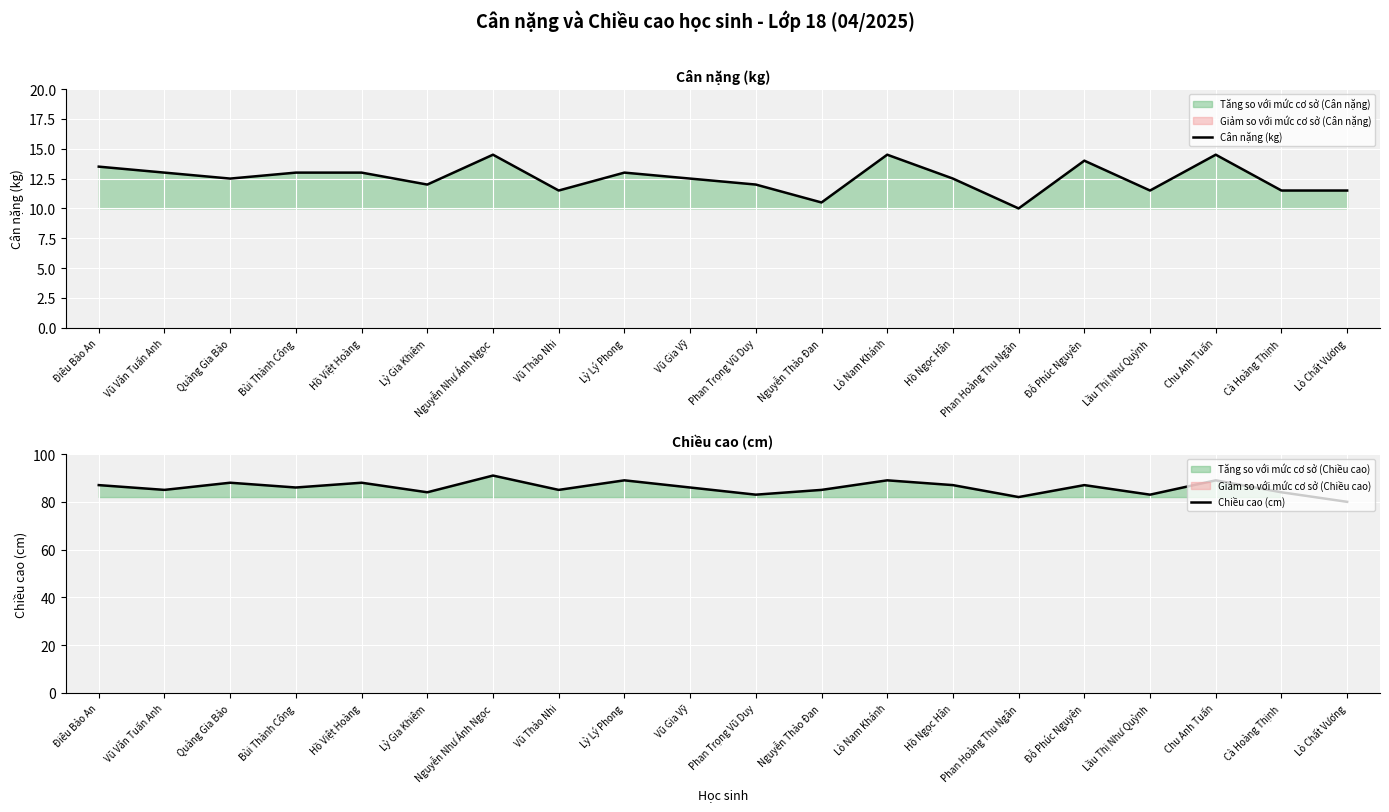

In Cân nặng (kg), how many points are higher than both neighbors (excluding endpoints)?

5